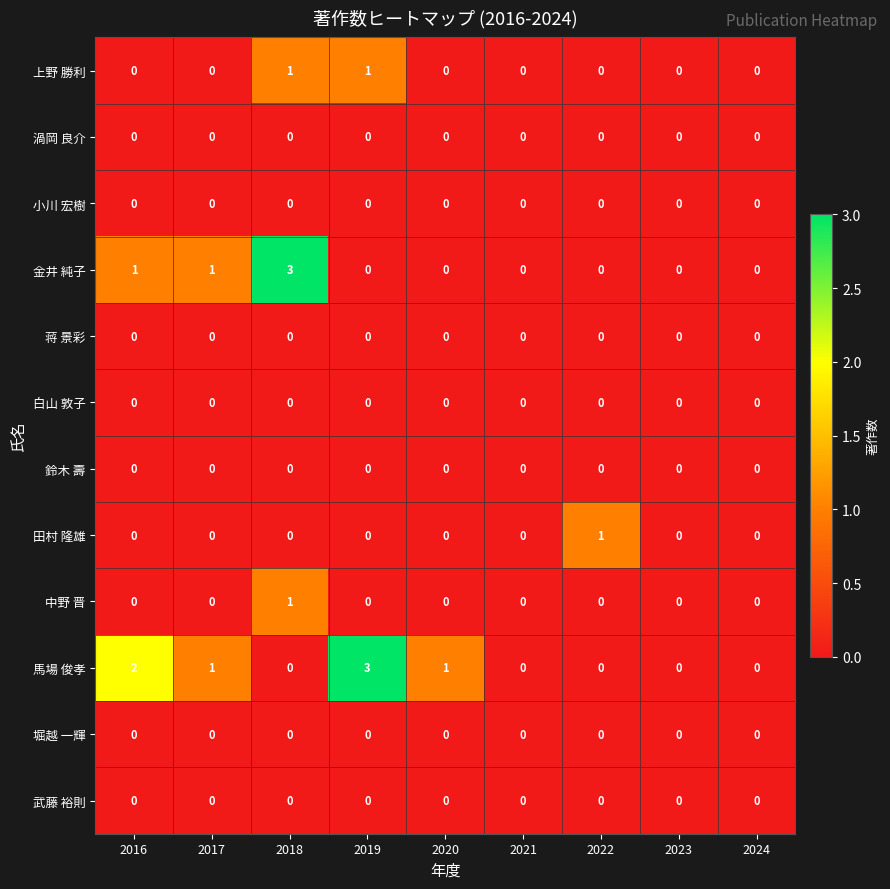

Is it true that 鈴木 壽 equals 0 at 2019?

True